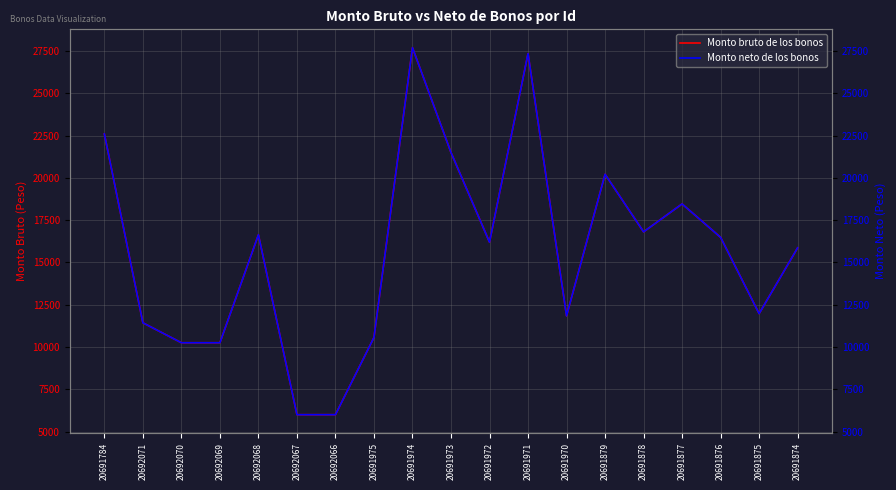

How many categories are shown in the chart?

19